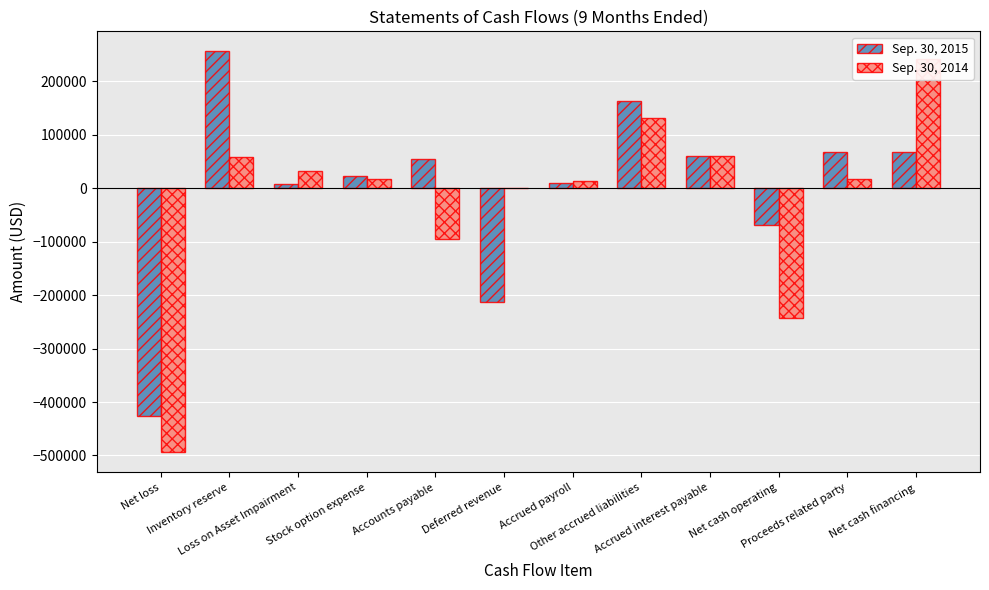

True or false: Sep. 30, 2014 has a value of -242000 at Net cash operating.

True